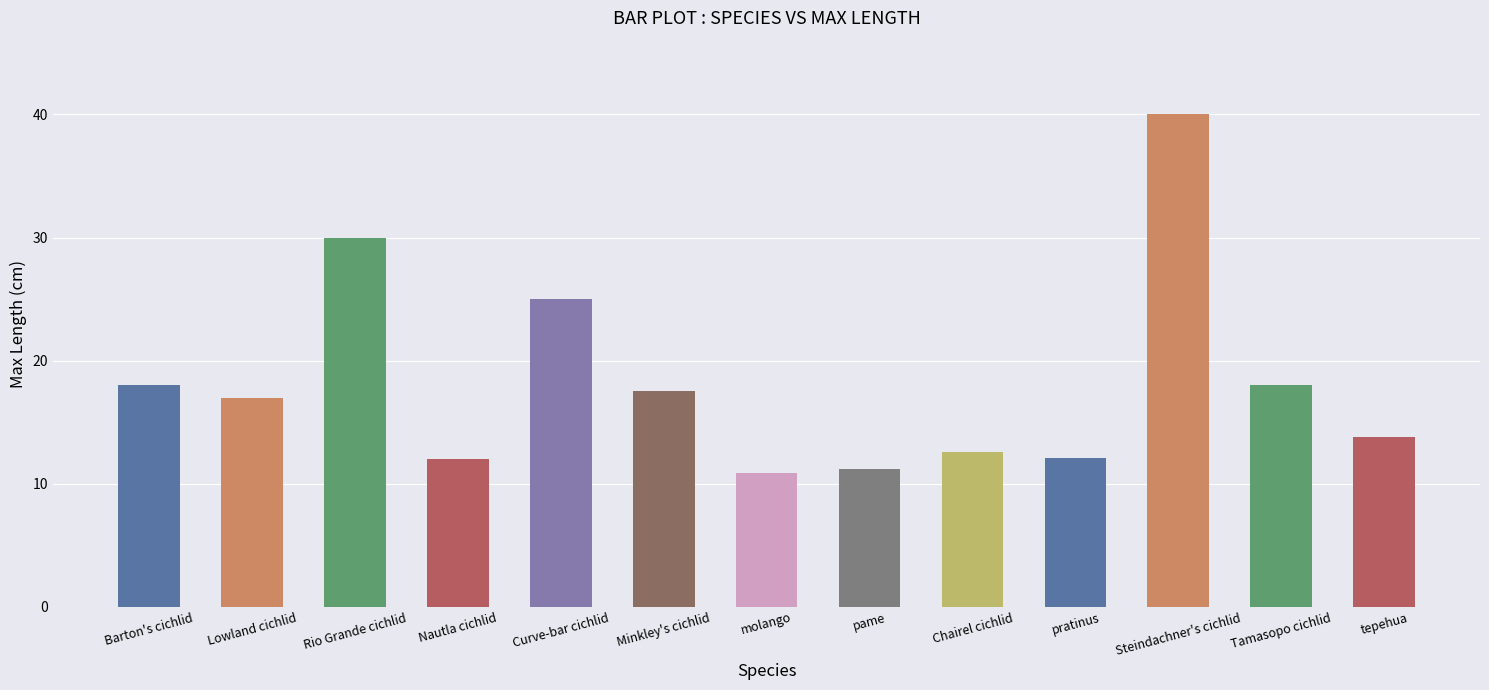

What is the greatest value displayed?

40.0